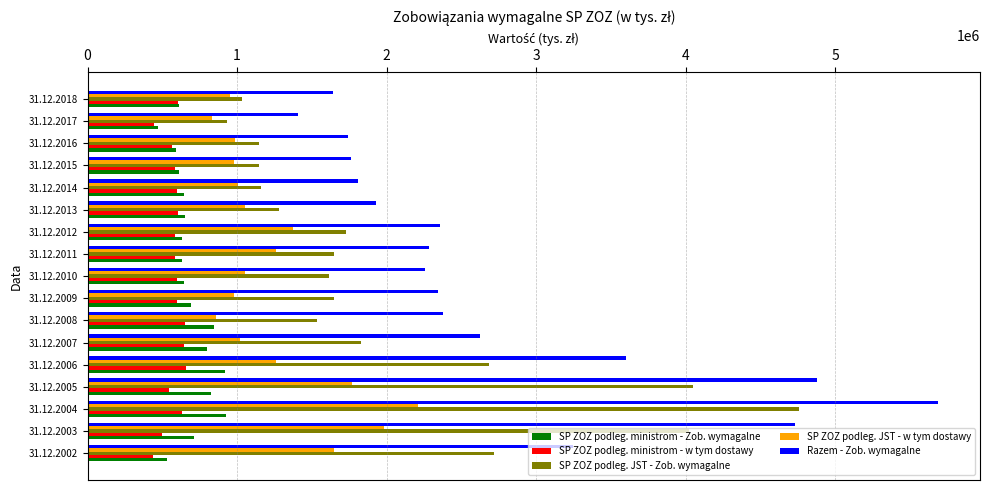

List the series in order of their peak value, highest first.

Razem - Zob. wymagalne, SP ZOZ podleg. JST - Zob. wymagalne, SP ZOZ podleg. JST - w tym dostawy, SP ZOZ podleg. ministrom - Zob. wymagalne, SP ZOZ podleg. ministrom - w tym dostawy